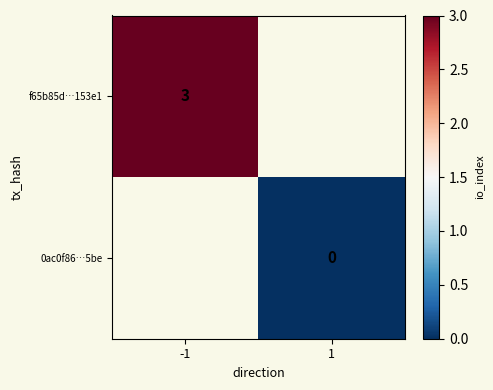

True or false: f65b85d…153e1 has a value of 5.4 at -1.

False